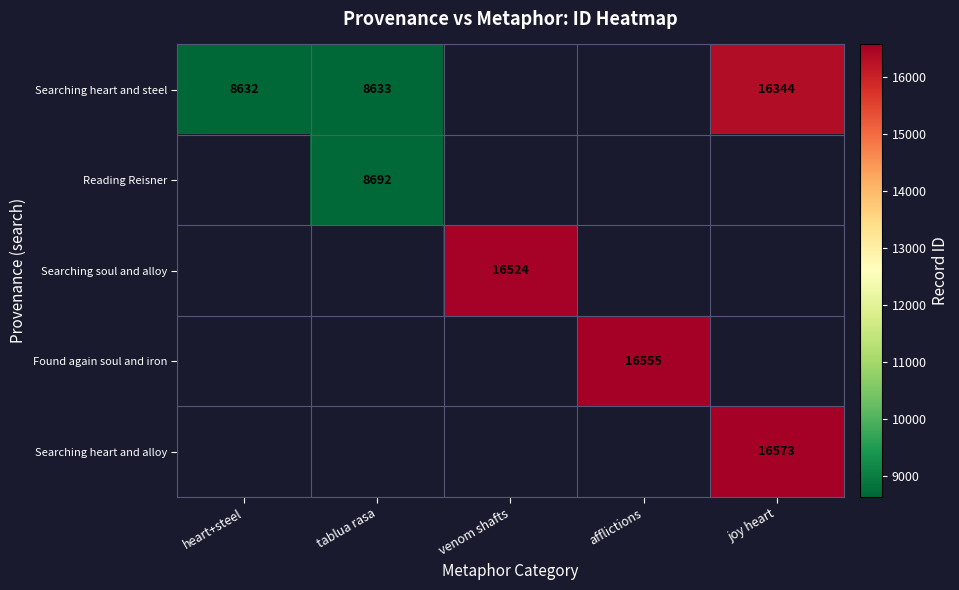

True or false: Searching soul and alloy has a value of 16524 at venom shafts.

True